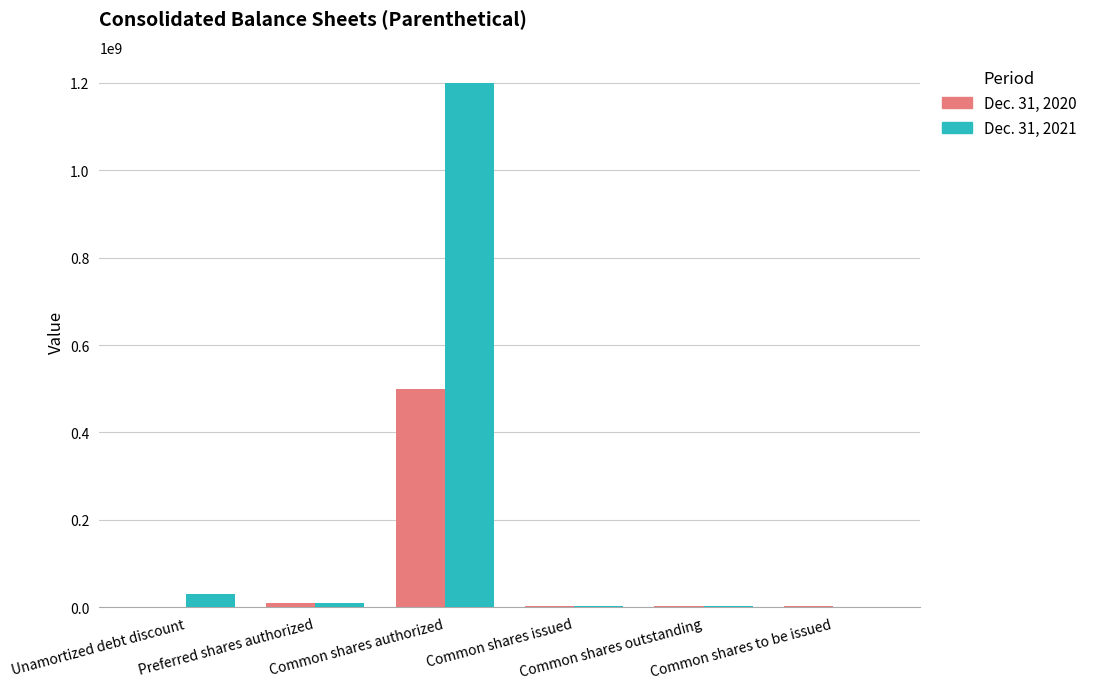

How many groups of bars are there?

6